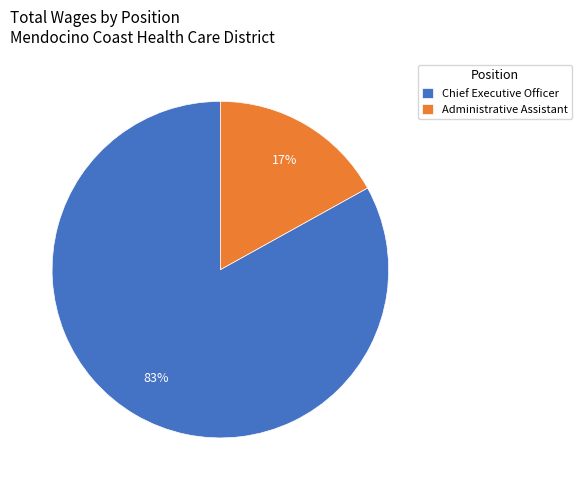

How many slices are in this pie chart?

2